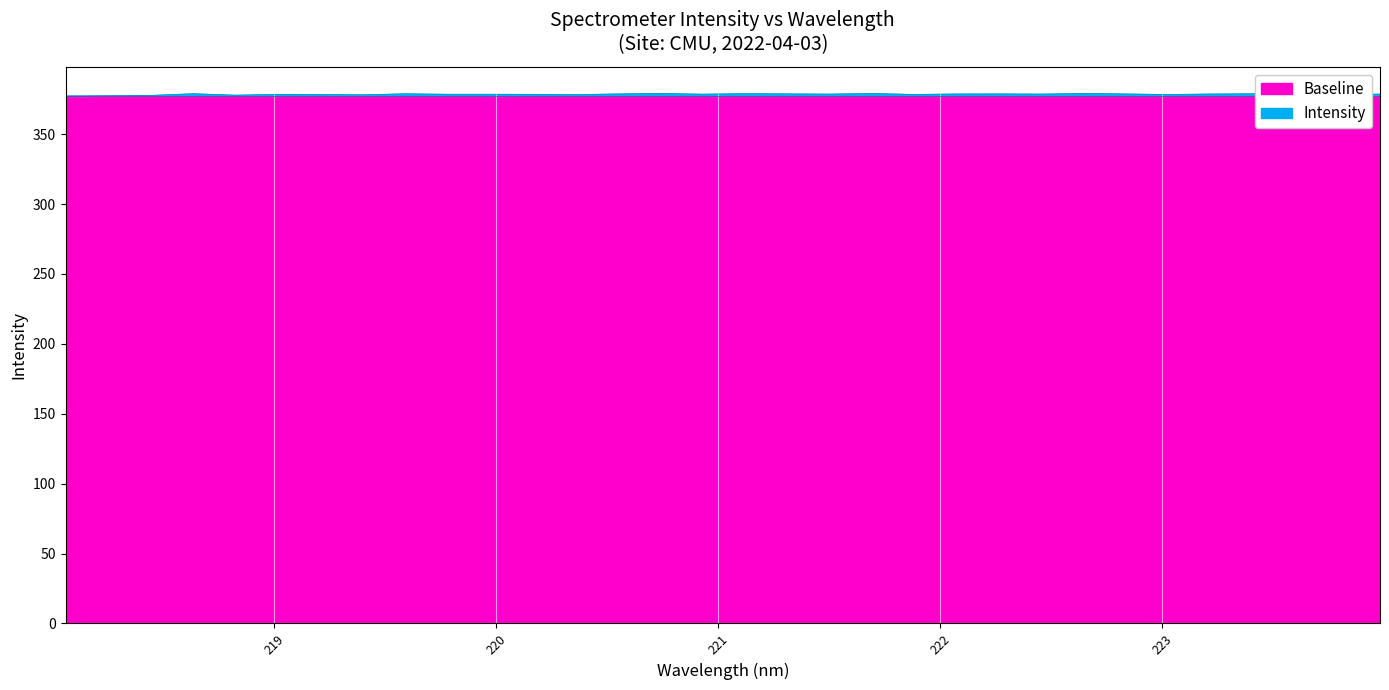

Count the number of values greater than 378.

28